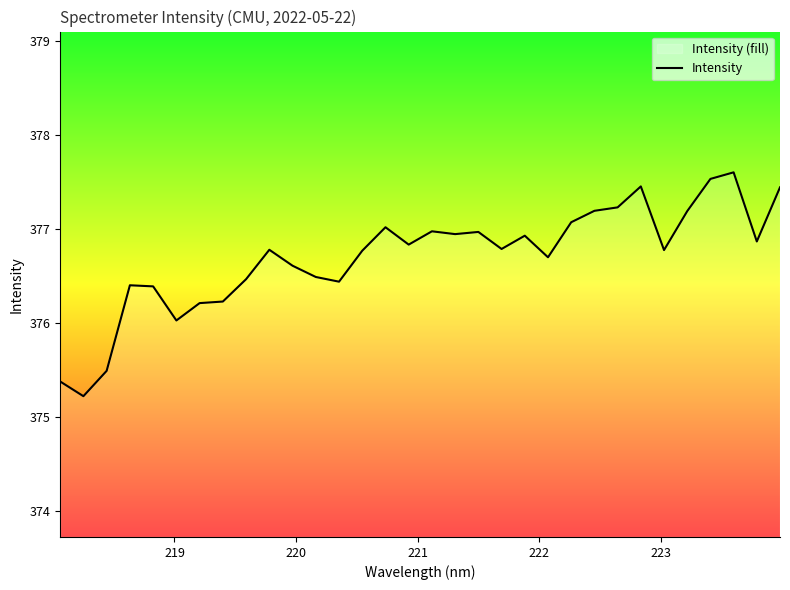

What is the greatest value displayed?

377.6